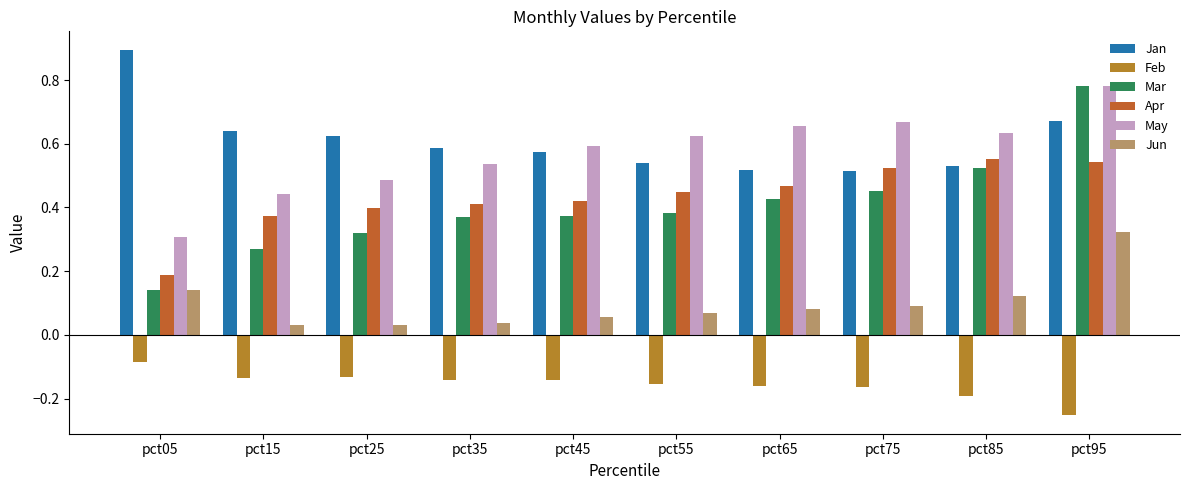

Reading left to right, what are all the values shown in this chart?

Jan: pct05=0.9	pct15=0.6	pct25=0.6	pct35=0.6	pct45=0.6	pct55=0.5	pct65=0.5	pct75=0.5	pct85=0.5	pct95=0.7
Feb: pct05=-0.1	pct15=-0.1	pct25=-0.1	pct35=-0.1	pct45=-0.1	pct55=-0.2	pct65=-0.2	pct75=-0.2	pct85=-0.2	pct95=-0.3
Mar: pct05=0.1	pct15=0.3	pct25=0.3	pct35=0.4	pct45=0.4	pct55=0.4	pct65=0.4	pct75=0.5	pct85=0.5	pct95=0.8
Apr: pct05=0.2	pct15=0.4	pct25=0.4	pct35=0.4	pct45=0.4	pct55=0.4	pct65=0.5	pct75=0.5	pct85=0.6	pct95=0.5
May: pct05=0.3	pct15=0.4	pct25=0.5	pct35=0.5	pct45=0.6	pct55=0.6	pct65=0.7	pct75=0.7	pct85=0.6	pct95=0.8
Jun: pct05=0.1	pct15=0.0	pct25=0.0	pct35=0.0	pct45=0.1	pct55=0.1	pct65=0.1	pct75=0.1	pct85=0.1	pct95=0.3